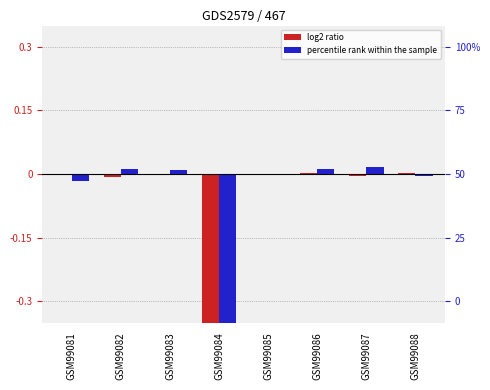

List the labels in order of col_2 value, smallest first.

GSM99084, GSM99081, GSM99088, GSM99085, GSM99083, GSM99082, GSM99086, GSM99087